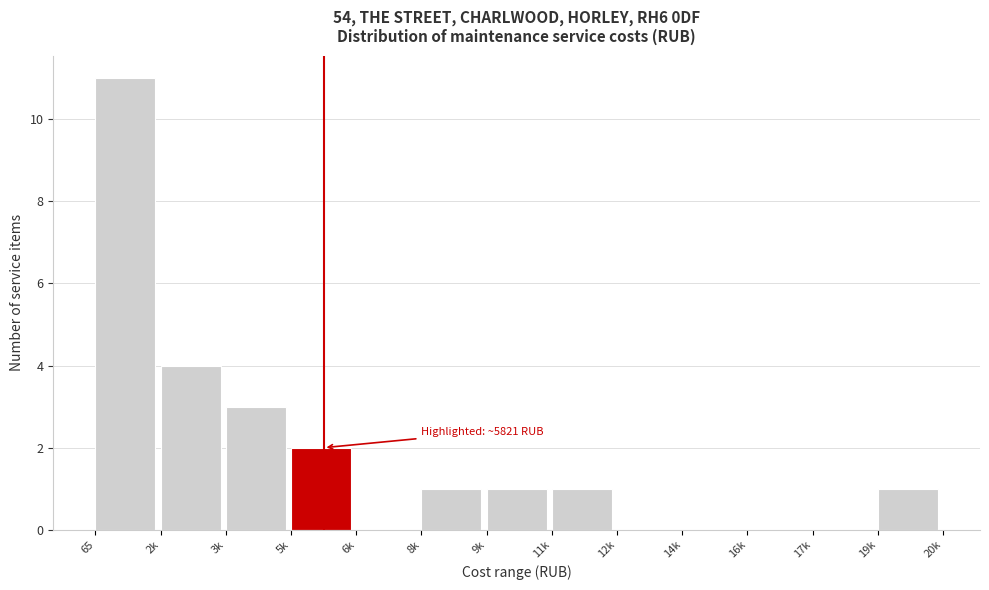

Reading left to right, what are all the values shown in this chart?

65=11	2k=4	3k=3	5k=2	6k=0	8k=1	9k=1	11k=1	12k=0	14k=0	16k=0	17k=0	19k=1